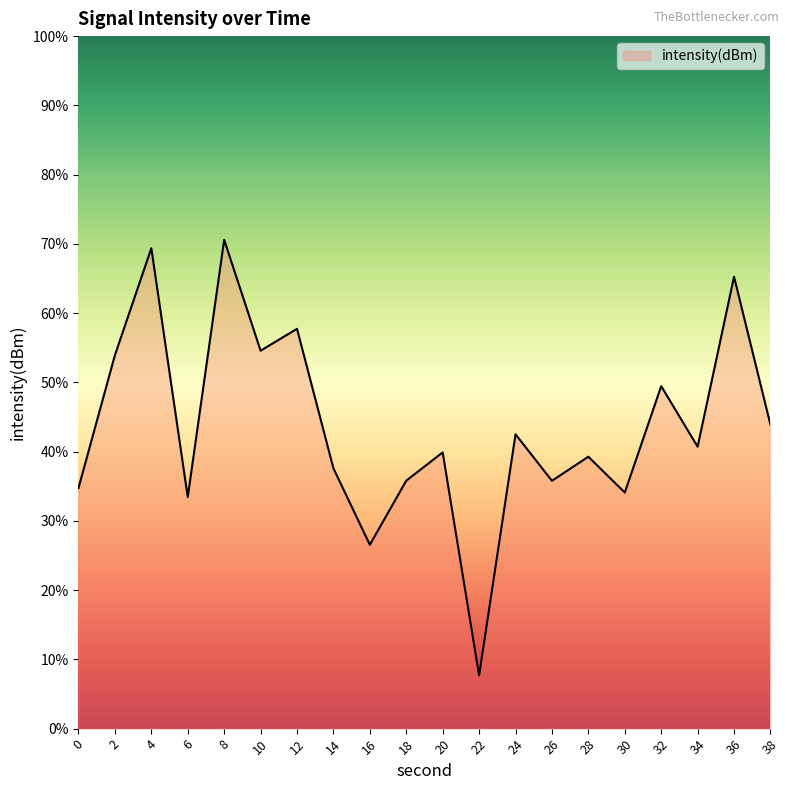

Which category has the highest value across all series?

8